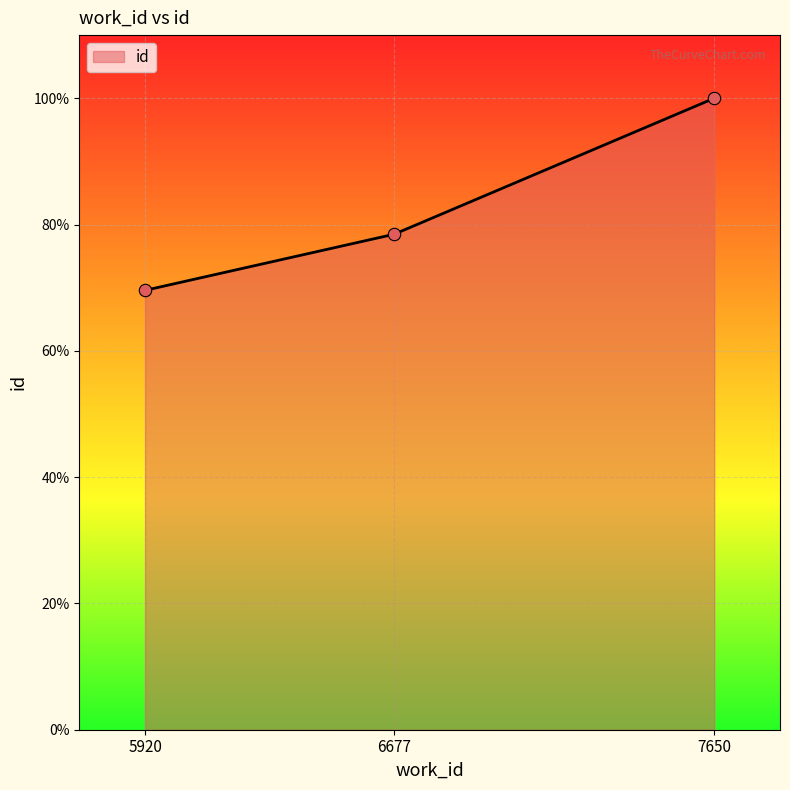

What is the change in value from 5920 to 7650?

+30.4